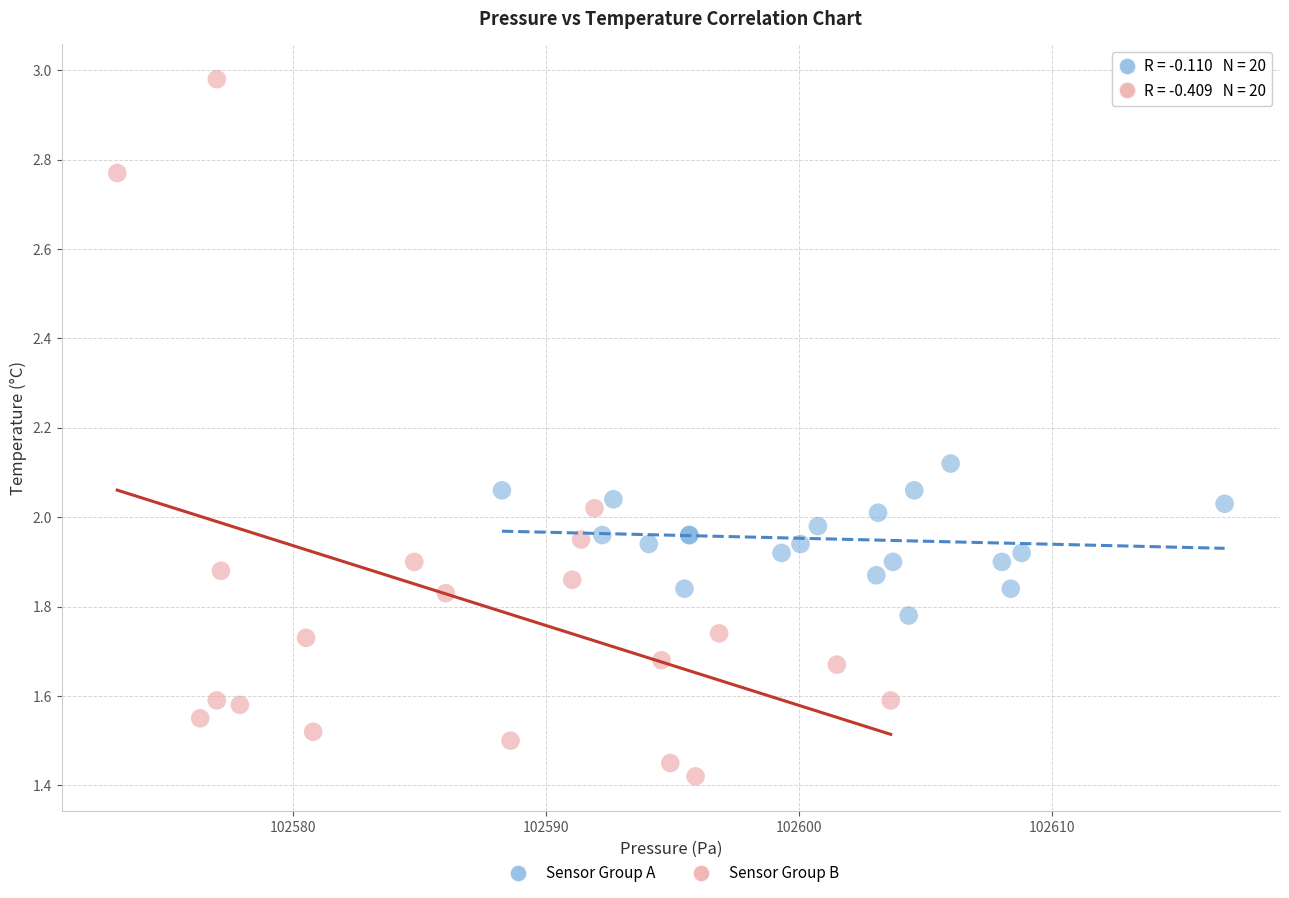

What are all the series names shown in the legend?

Sensor Group A, Sensor Group B